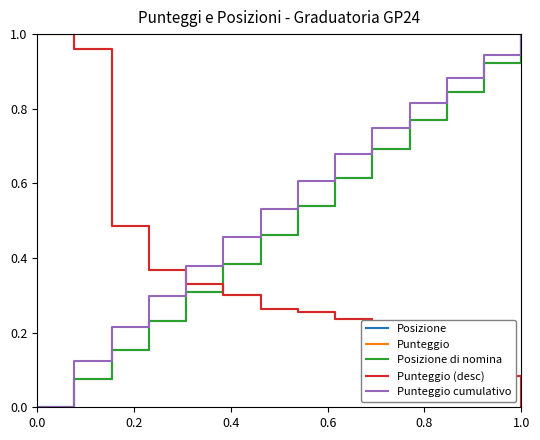

Is this an area chart (filled region under the line)?

No